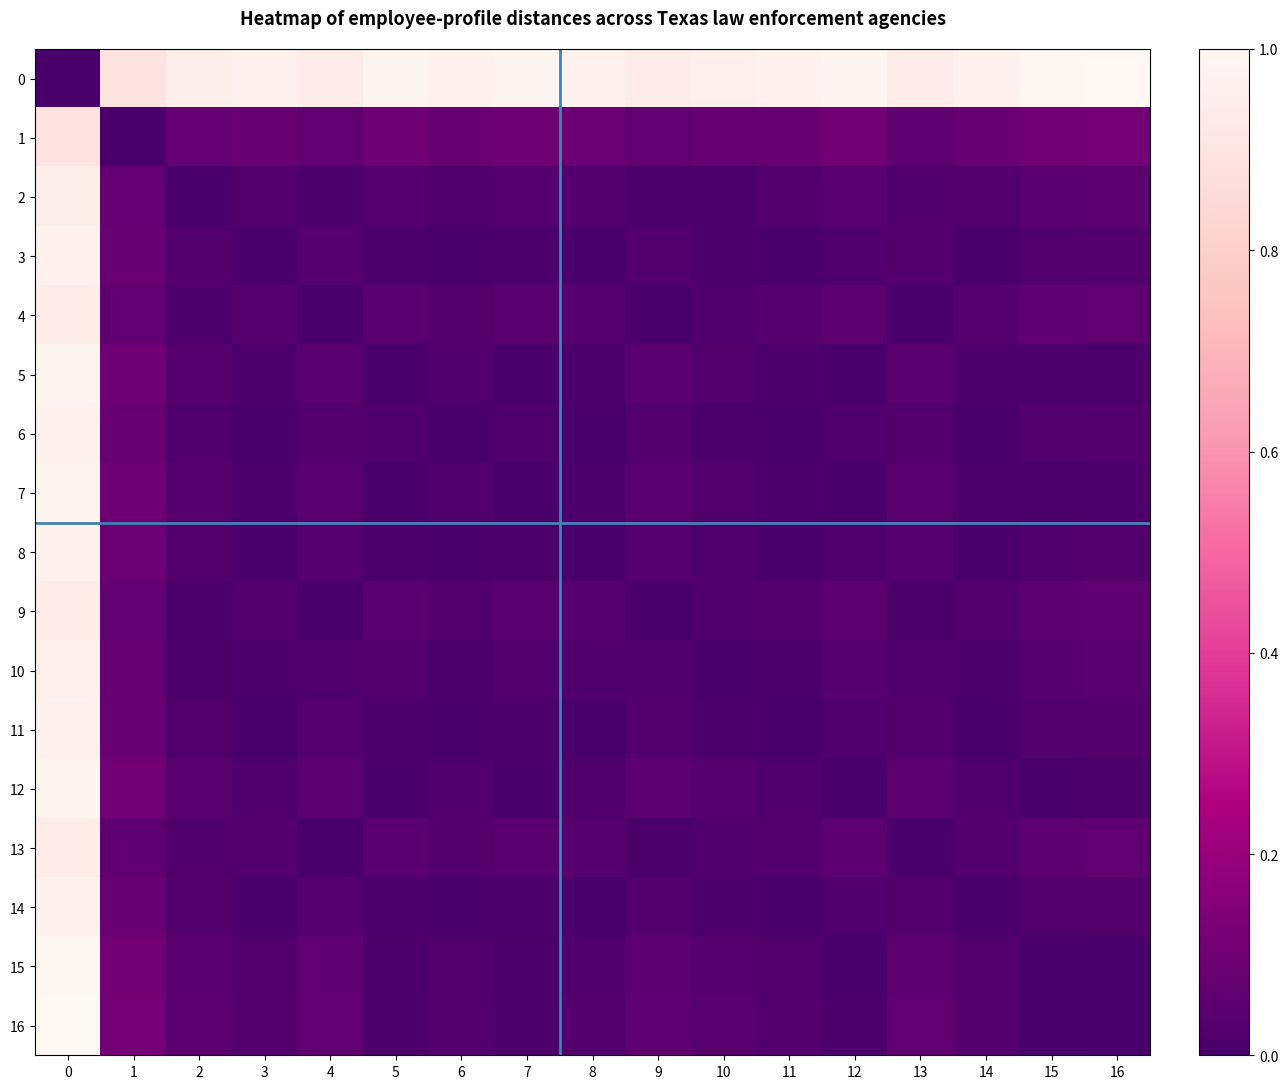

Reading left to right, extract all data points from this chart.

0: 0=0.0	1=0.9	2=1.0	3=1.0	4=0.9	5=1.0	6=1.0	7=1.0	8=1.0	9=0.9	10=1.0	11=1.0	12=1.0	13=0.9	14=1.0	15=1.0	16=1.0
1: 0=0.9	1=0.0	2=0.1	3=0.1	4=0.1	5=0.1	6=0.1	7=0.1	8=0.1	9=0.1	10=0.1	11=0.1	12=0.1	13=0.1	14=0.1	15=0.1	16=0.1
2: 0=1.0	1=0.1	2=0.0	3=0.0	4=0.0	5=0.0	6=0.0	7=0.0	8=0.0	9=0.0	10=0.0	11=0.0	12=0.0	13=0.0	14=0.0	15=0.0	16=0.0
3: 0=1.0	1=0.1	2=0.0	3=0.0	4=0.0	5=0.0	6=0.0	7=0.0	8=0.0	9=0.0	10=0.0	11=0.0	12=0.0	13=0.0	14=0.0	15=0.0	16=0.0
4: 0=0.9	1=0.1	2=0.0	3=0.0	4=0.0	5=0.0	6=0.0	7=0.0	8=0.0	9=0.0	10=0.0	11=0.0	12=0.1	13=0.0	14=0.0	15=0.1	16=0.1
5: 0=1.0	1=0.1	2=0.0	3=0.0	4=0.0	5=0.0	6=0.0	7=0.0	8=0.0	9=0.0	10=0.0	11=0.0	12=0.0	13=0.0	14=0.0	15=0.0	16=0.0
6: 0=1.0	1=0.1	2=0.0	3=0.0	4=0.0	5=0.0	6=0.0	7=0.0	8=0.0	9=0.0	10=0.0	11=0.0	12=0.0	13=0.0	14=0.0	15=0.0	16=0.0
7: 0=1.0	1=0.1	2=0.0	3=0.0	4=0.0	5=0.0	6=0.0	7=0.0	8=0.0	9=0.0	10=0.0	11=0.0	12=0.0	13=0.0	14=0.0	15=0.0	16=0.0
8: 0=1.0	1=0.1	2=0.0	3=0.0	4=0.0	5=0.0	6=0.0	7=0.0	8=0.0	9=0.0	10=0.0	11=0.0	12=0.0	13=0.0	14=0.0	15=0.0	16=0.0
9: 0=0.9	1=0.1	2=0.0	3=0.0	4=0.0	5=0.0	6=0.0	7=0.0	8=0.0	9=0.0	10=0.0	11=0.0	12=0.0	13=0.0	14=0.0	15=0.1	16=0.1
10: 0=1.0	1=0.1	2=0.0	3=0.0	4=0.0	5=0.0	6=0.0	7=0.0	8=0.0	9=0.0	10=0.0	11=0.0	12=0.0	13=0.0	14=0.0	15=0.0	16=0.0
11: 0=1.0	1=0.1	2=0.0	3=0.0	4=0.0	5=0.0	6=0.0	7=0.0	8=0.0	9=0.0	10=0.0	11=0.0	12=0.0	13=0.0	14=0.0	15=0.0	16=0.0
12: 0=1.0	1=0.1	2=0.0	3=0.0	4=0.1	5=0.0	6=0.0	7=0.0	8=0.0	9=0.0	10=0.0	11=0.0	12=0.0	13=0.0	14=0.0	15=0.0	16=0.0
13: 0=0.9	1=0.1	2=0.0	3=0.0	4=0.0	5=0.0	6=0.0	7=0.0	8=0.0	9=0.0	10=0.0	11=0.0	12=0.0	13=0.0	14=0.0	15=0.1	16=0.1
14: 0=1.0	1=0.1	2=0.0	3=0.0	4=0.0	5=0.0	6=0.0	7=0.0	8=0.0	9=0.0	10=0.0	11=0.0	12=0.0	13=0.0	14=0.0	15=0.0	16=0.0
15: 0=1.0	1=0.1	2=0.0	3=0.0	4=0.1	5=0.0	6=0.0	7=0.0	8=0.0	9=0.1	10=0.0	11=0.0	12=0.0	13=0.1	14=0.0	15=0.0	16=0.0
16: 0=1.0	1=0.1	2=0.0	3=0.0	4=0.1	5=0.0	6=0.0	7=0.0	8=0.0	9=0.1	10=0.0	11=0.0	12=0.0	13=0.1	14=0.0	15=0.0	16=0.0